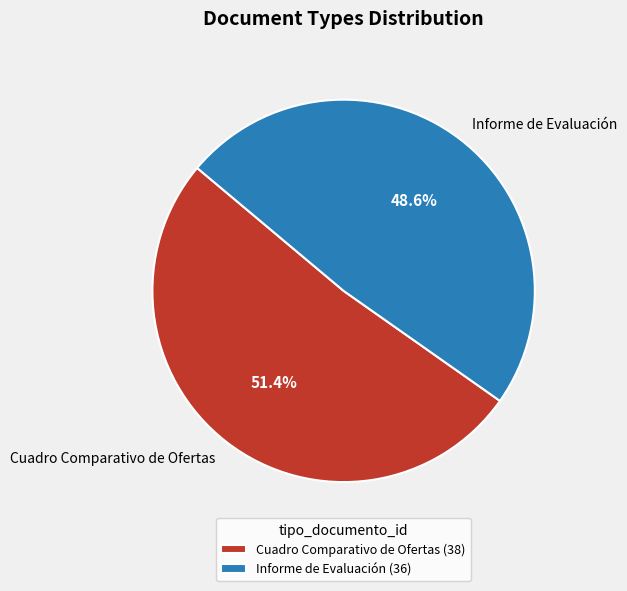

Is it true that Cuadro Comparativo de Ofertas is 51% of the pie?

True